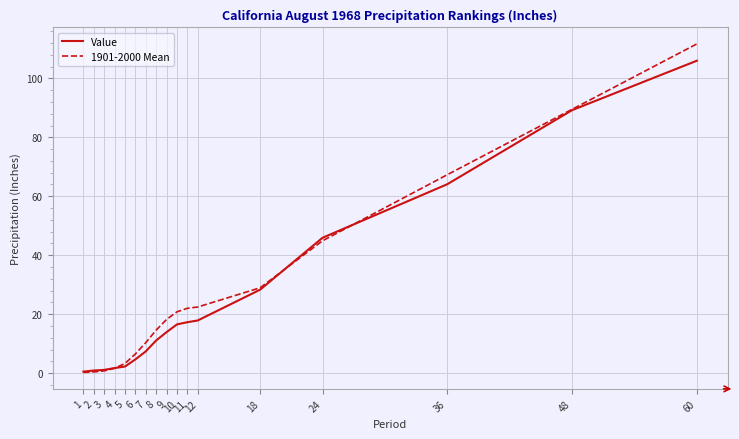

How many values in the Value series are below 13?

8